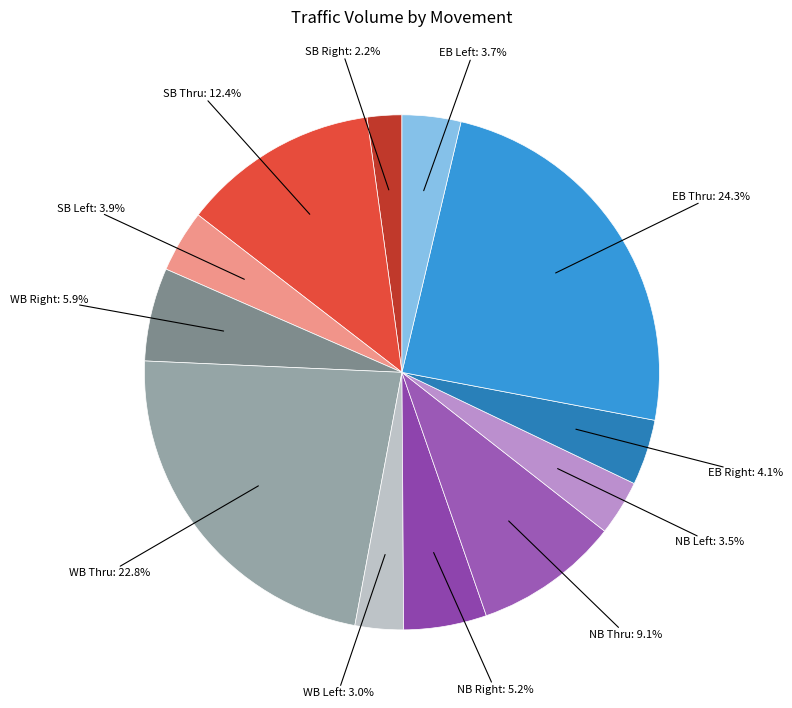

Count the number of slices in the pie.

12